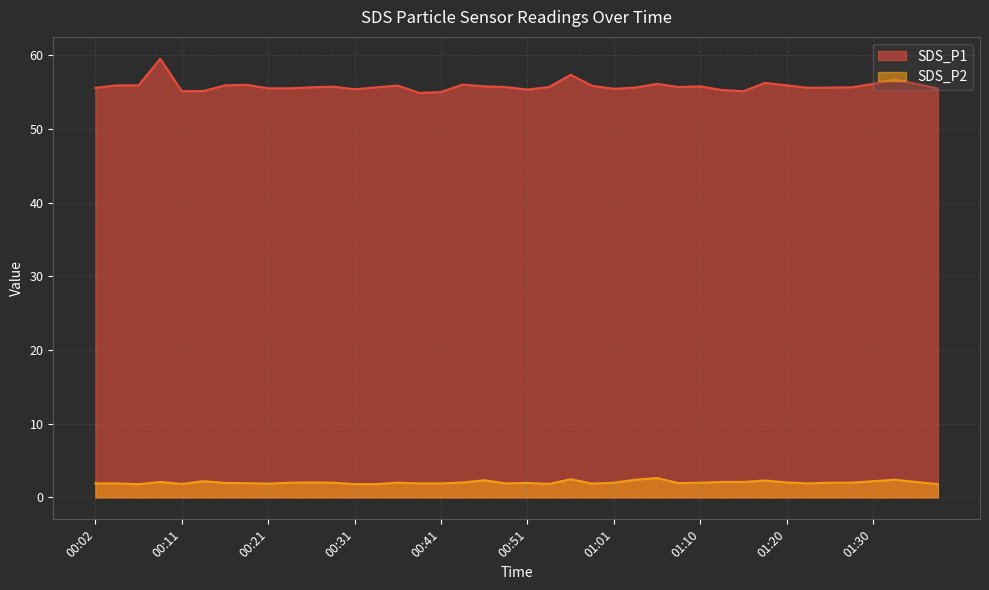

Which series has the largest total across all categories?

SDS_P1